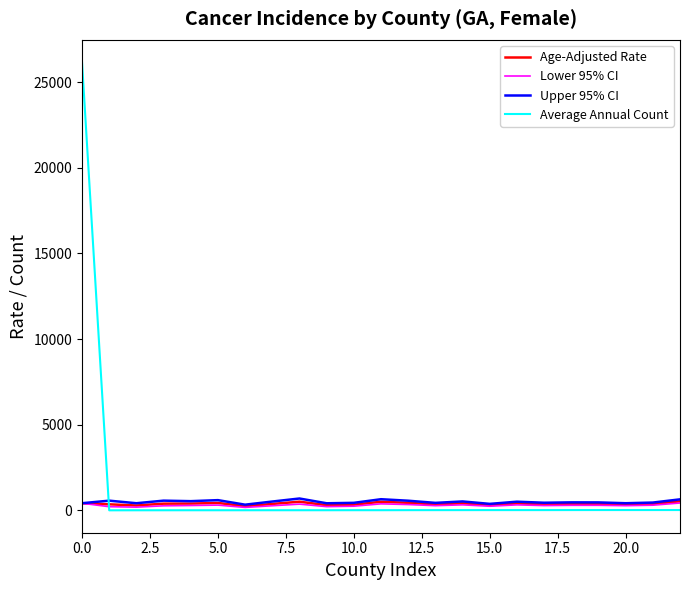

Which series has the widest spread of values?

Average Annual Count